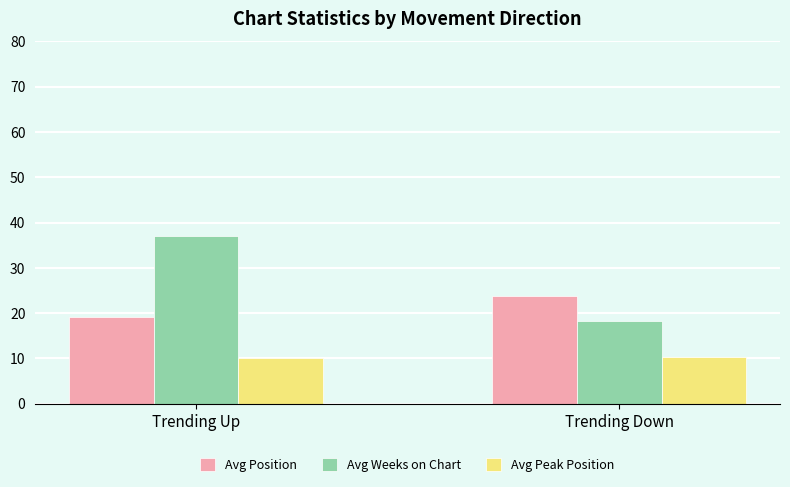

What is the difference between the highest and lowest values at Trending Down?

13.4